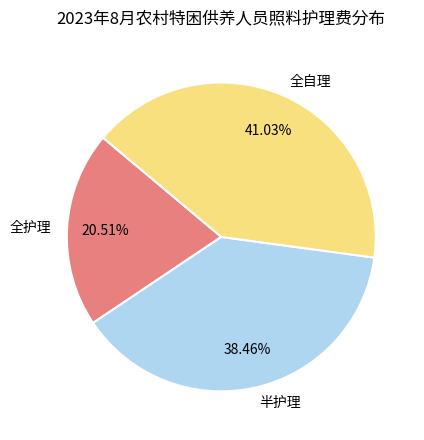

What percentage is NOT represented by 全自理?

59.0%